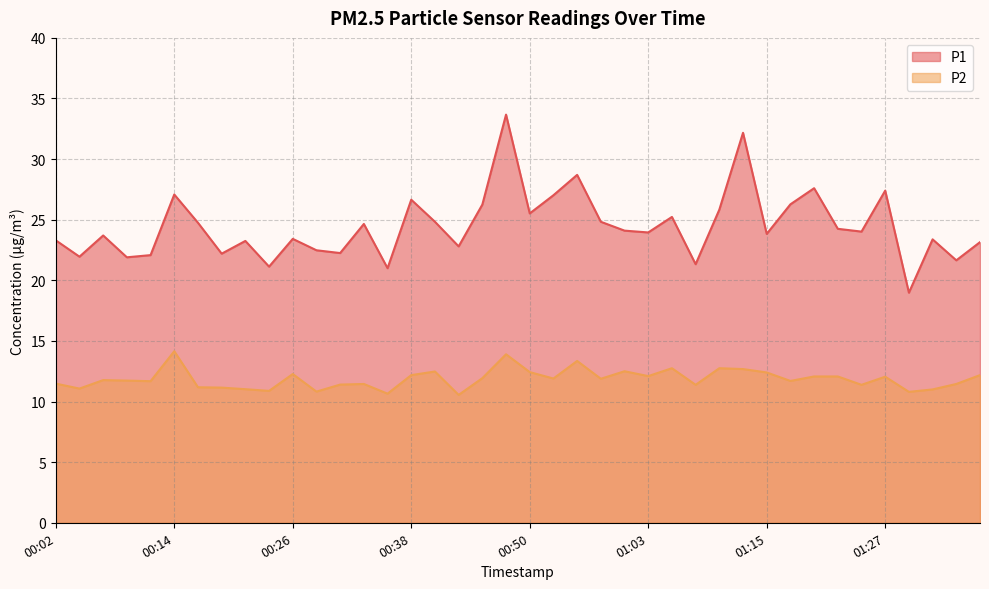

What is the total value across all series at 01:37?

35.3